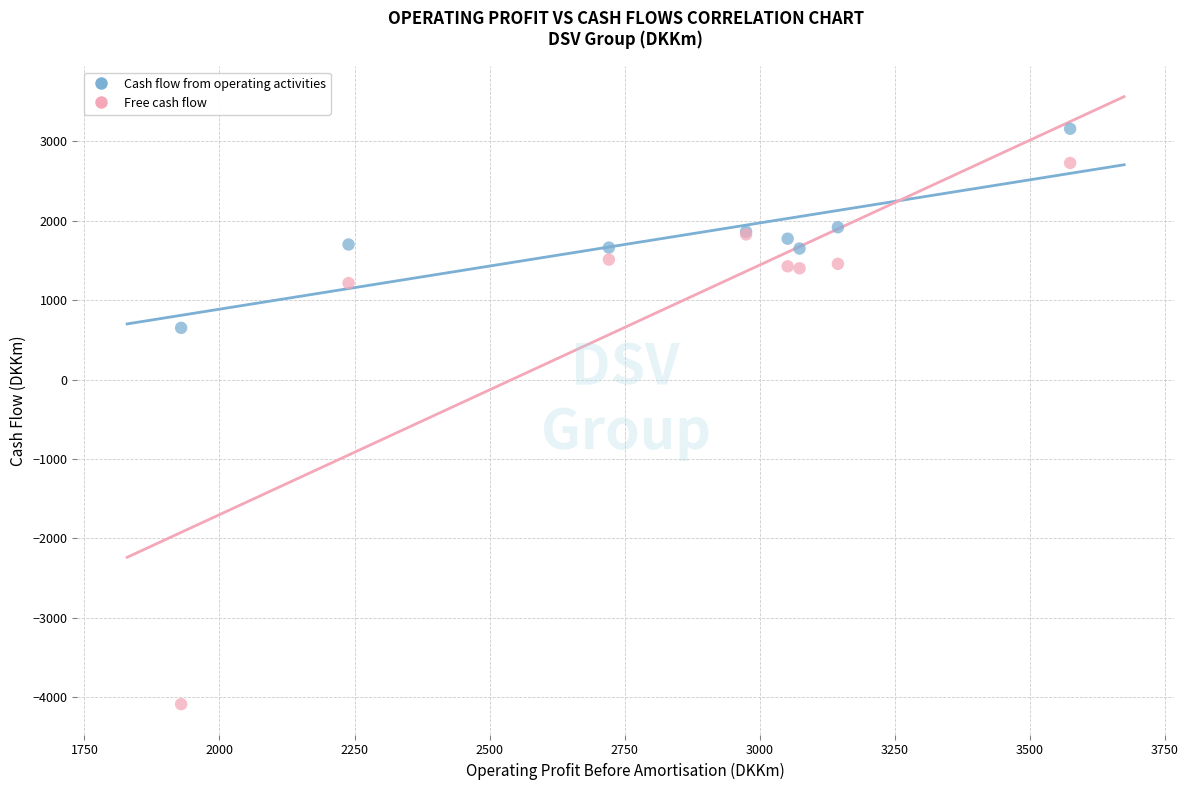

What are all the series names shown in the legend?

Cash flow from operating activities, Free cash flow